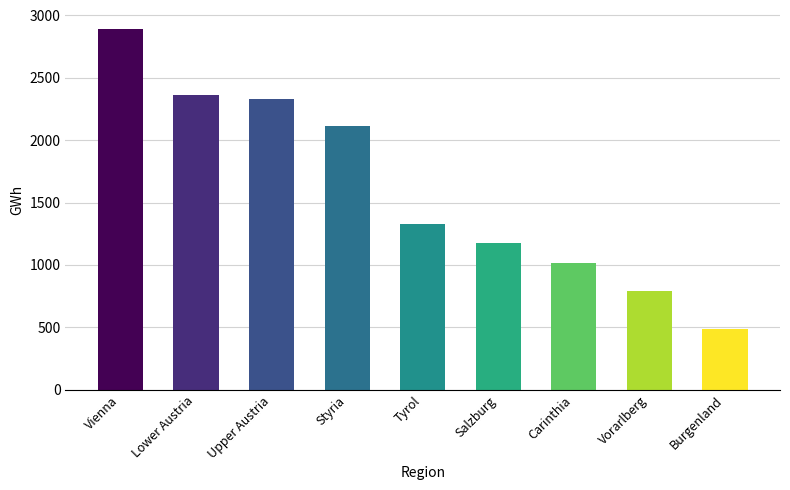

What is the difference between the values at Burgenland and Lower Austria?

1869.3